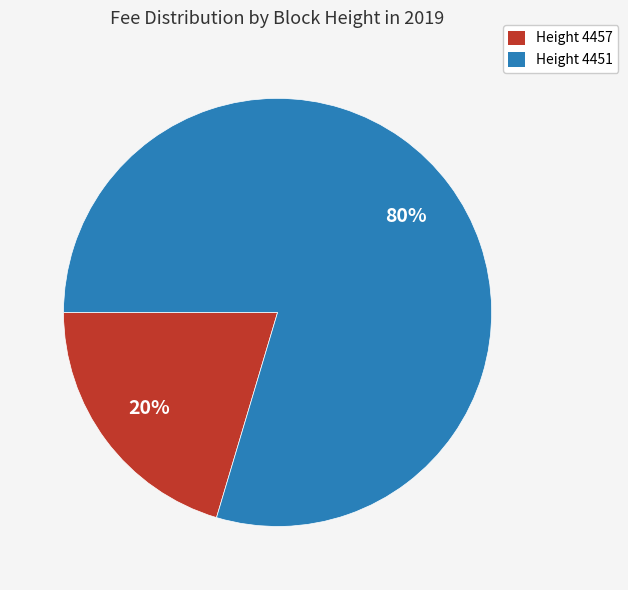

How many slices are in this pie chart?

2